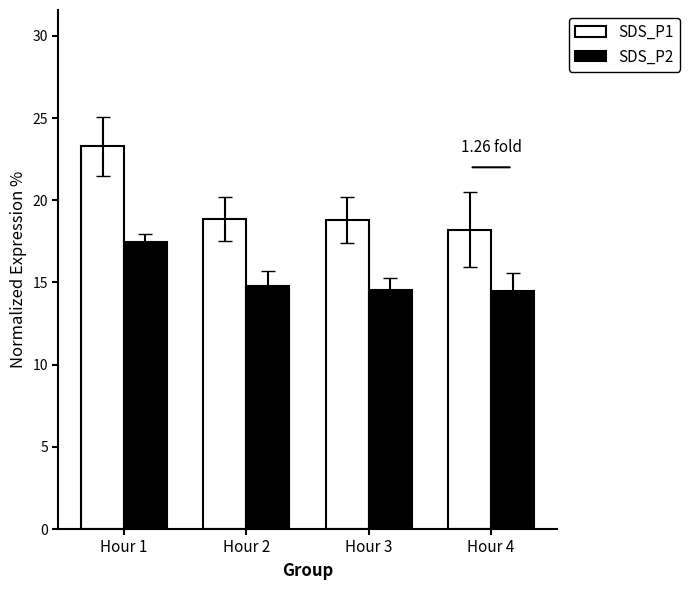

What is the difference between the second highest and minimum values in the SDS_P1 series?

0.6